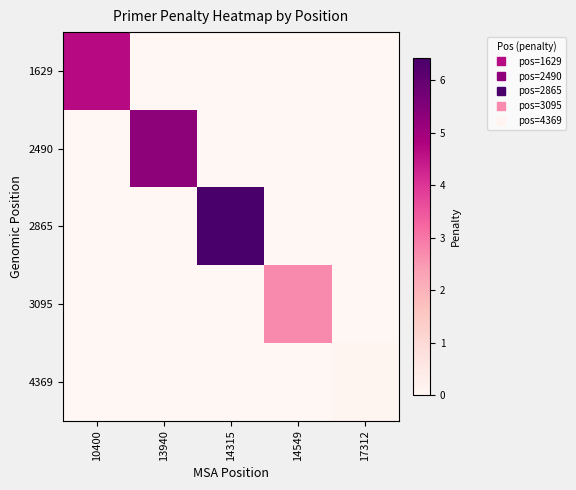

At how many categories does at least one series exceed 2?

4